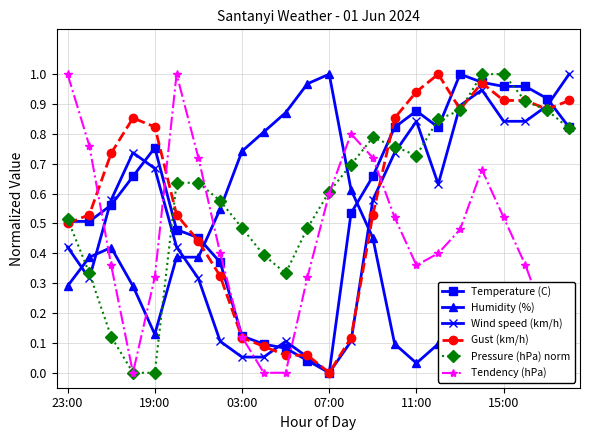

At how many categories does at least one series exceed 0?

24